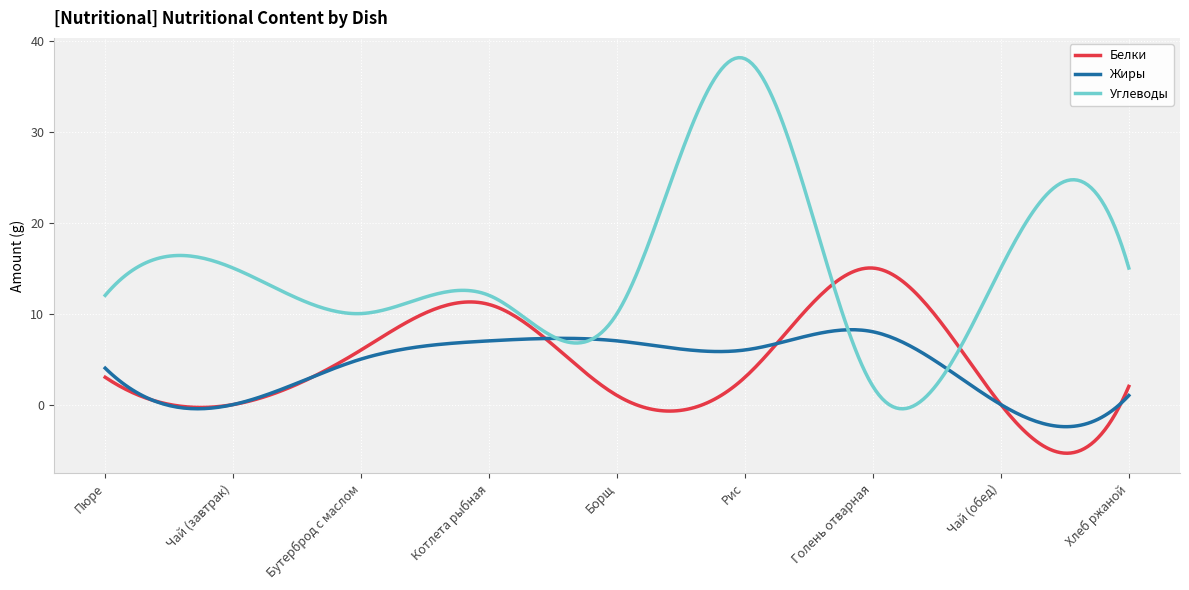

List the series in order of their peak value, lowest first.

Жиры, Белки, Углеводы